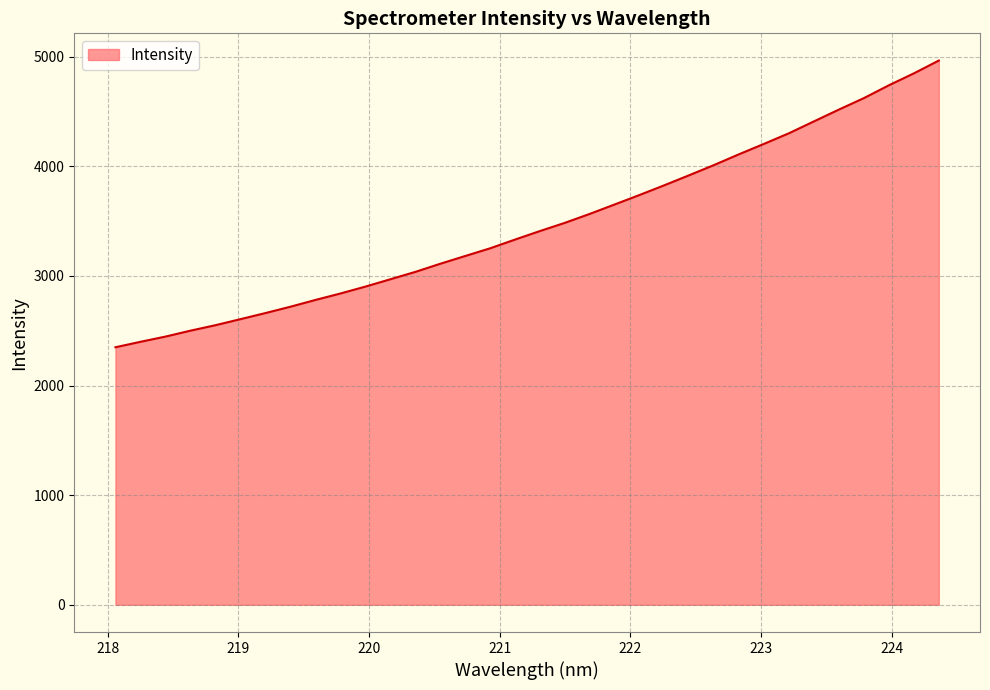

What is the smallest value displayed?

2349.6